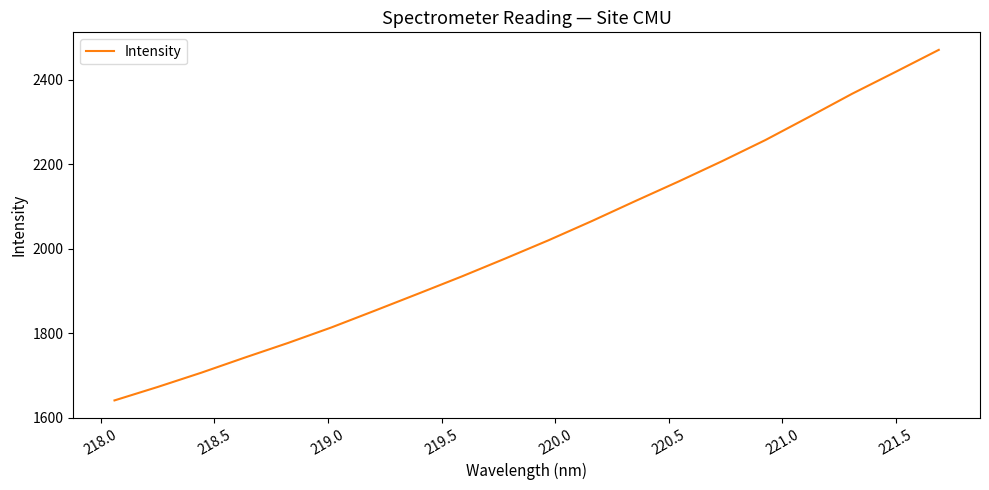

What is the maximum value shown in the chart?

2471.1